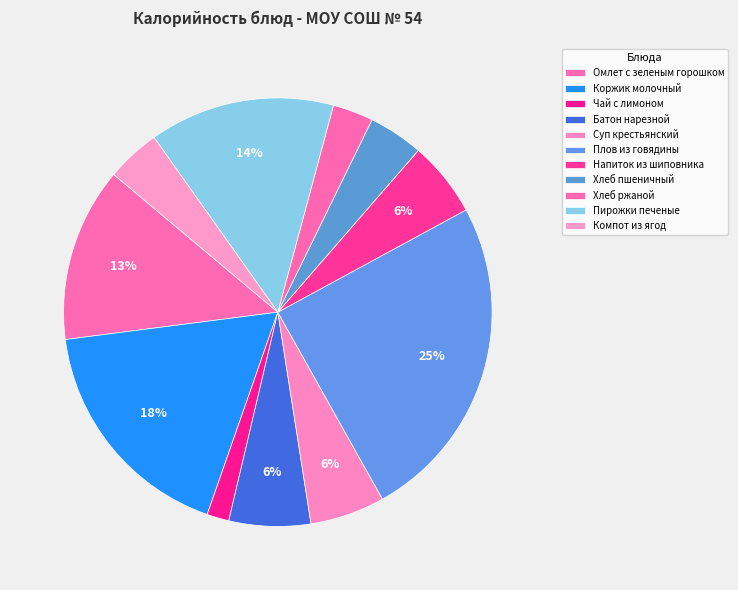

Count the number of slices in the pie.

11